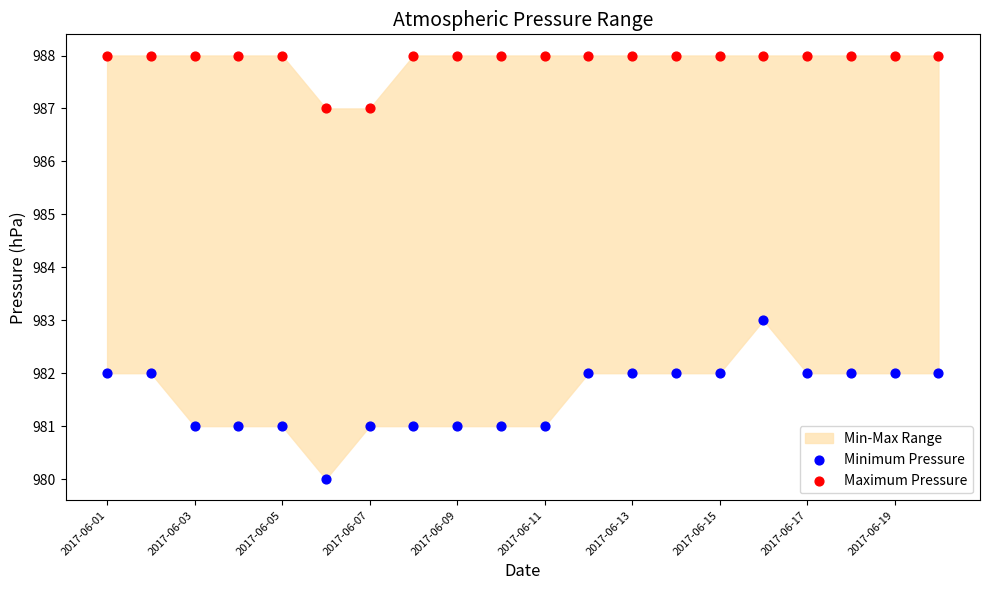

Across all data points, what is the range of Y values (max minus min)?

8